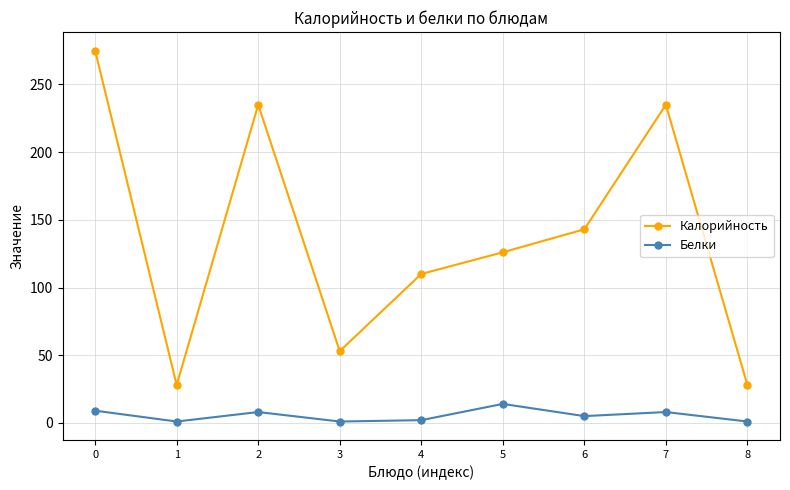

List the series in order of their peak value, highest first.

Калорийность, Белки